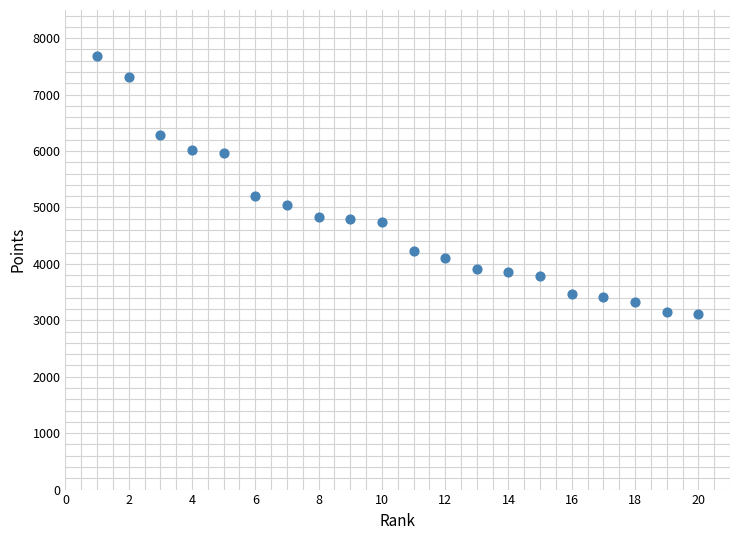

What Y value in the scatter plot is closest to 5399?

5199